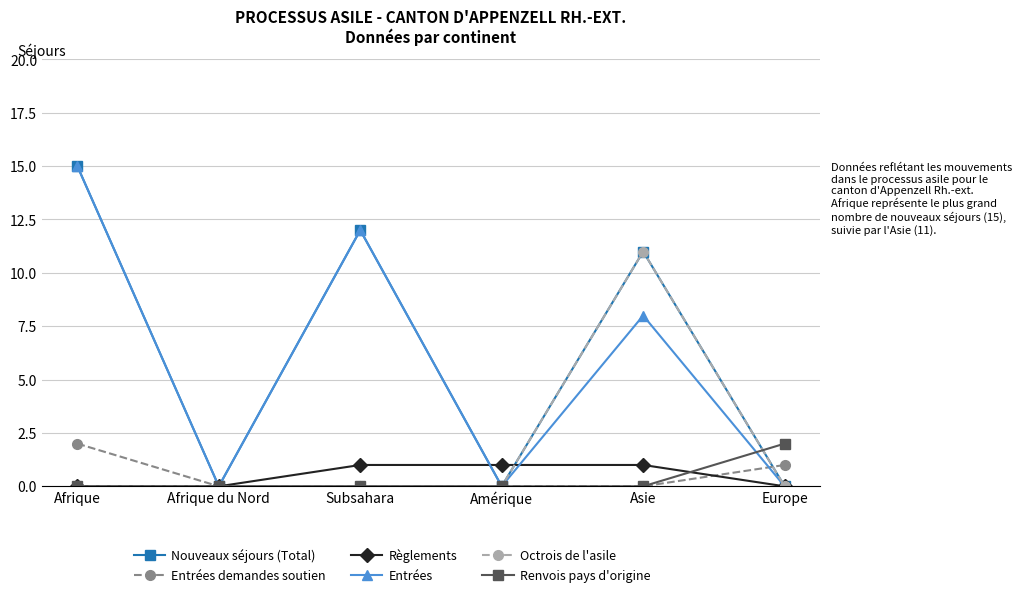

What is the value of the Entrées point at the 1st from the left?

15